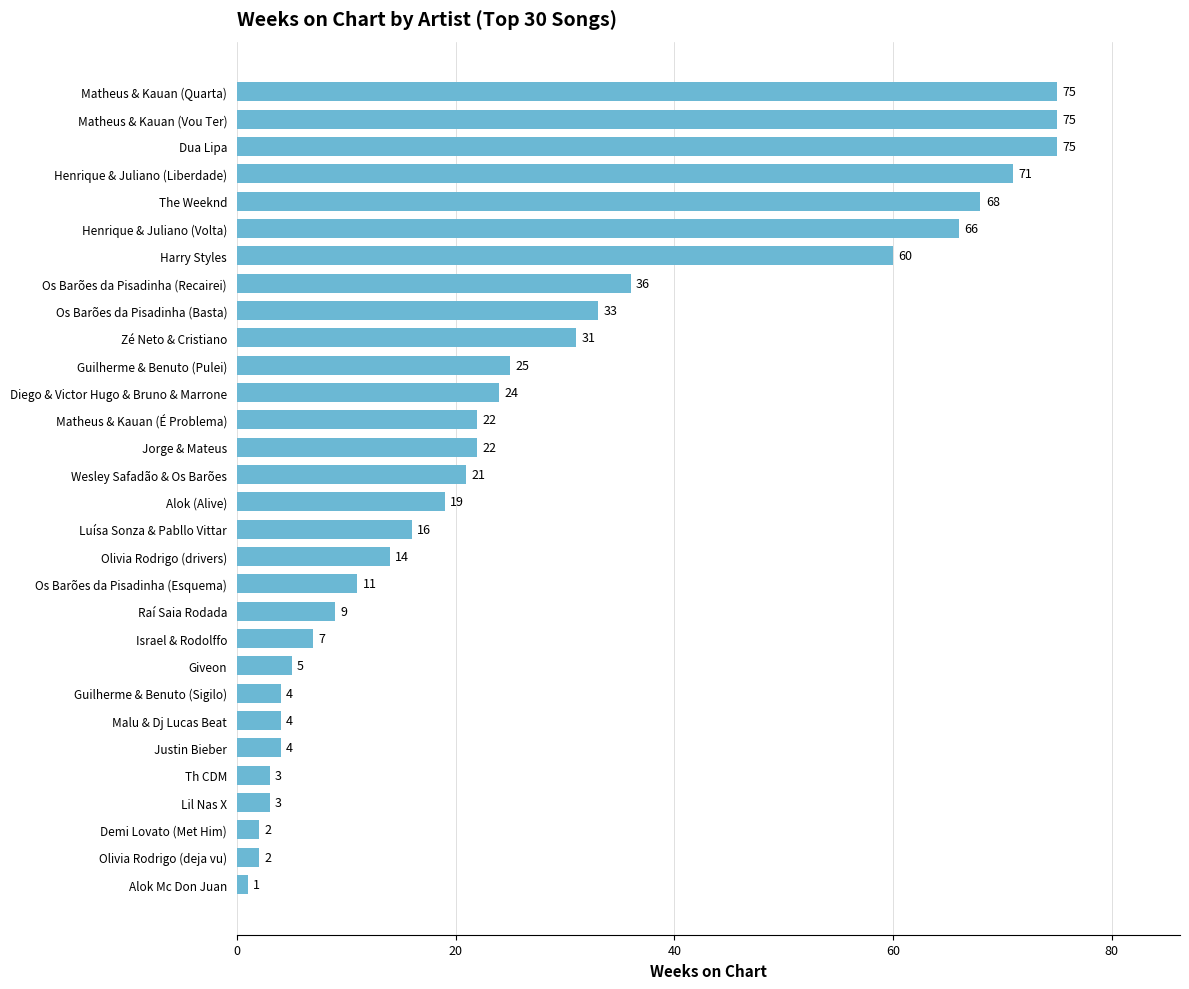

What is the ratio of the value at Os Barões da Pisadinha (Esquema) to the value at Olivia Rodrigo (drivers)?

0.8